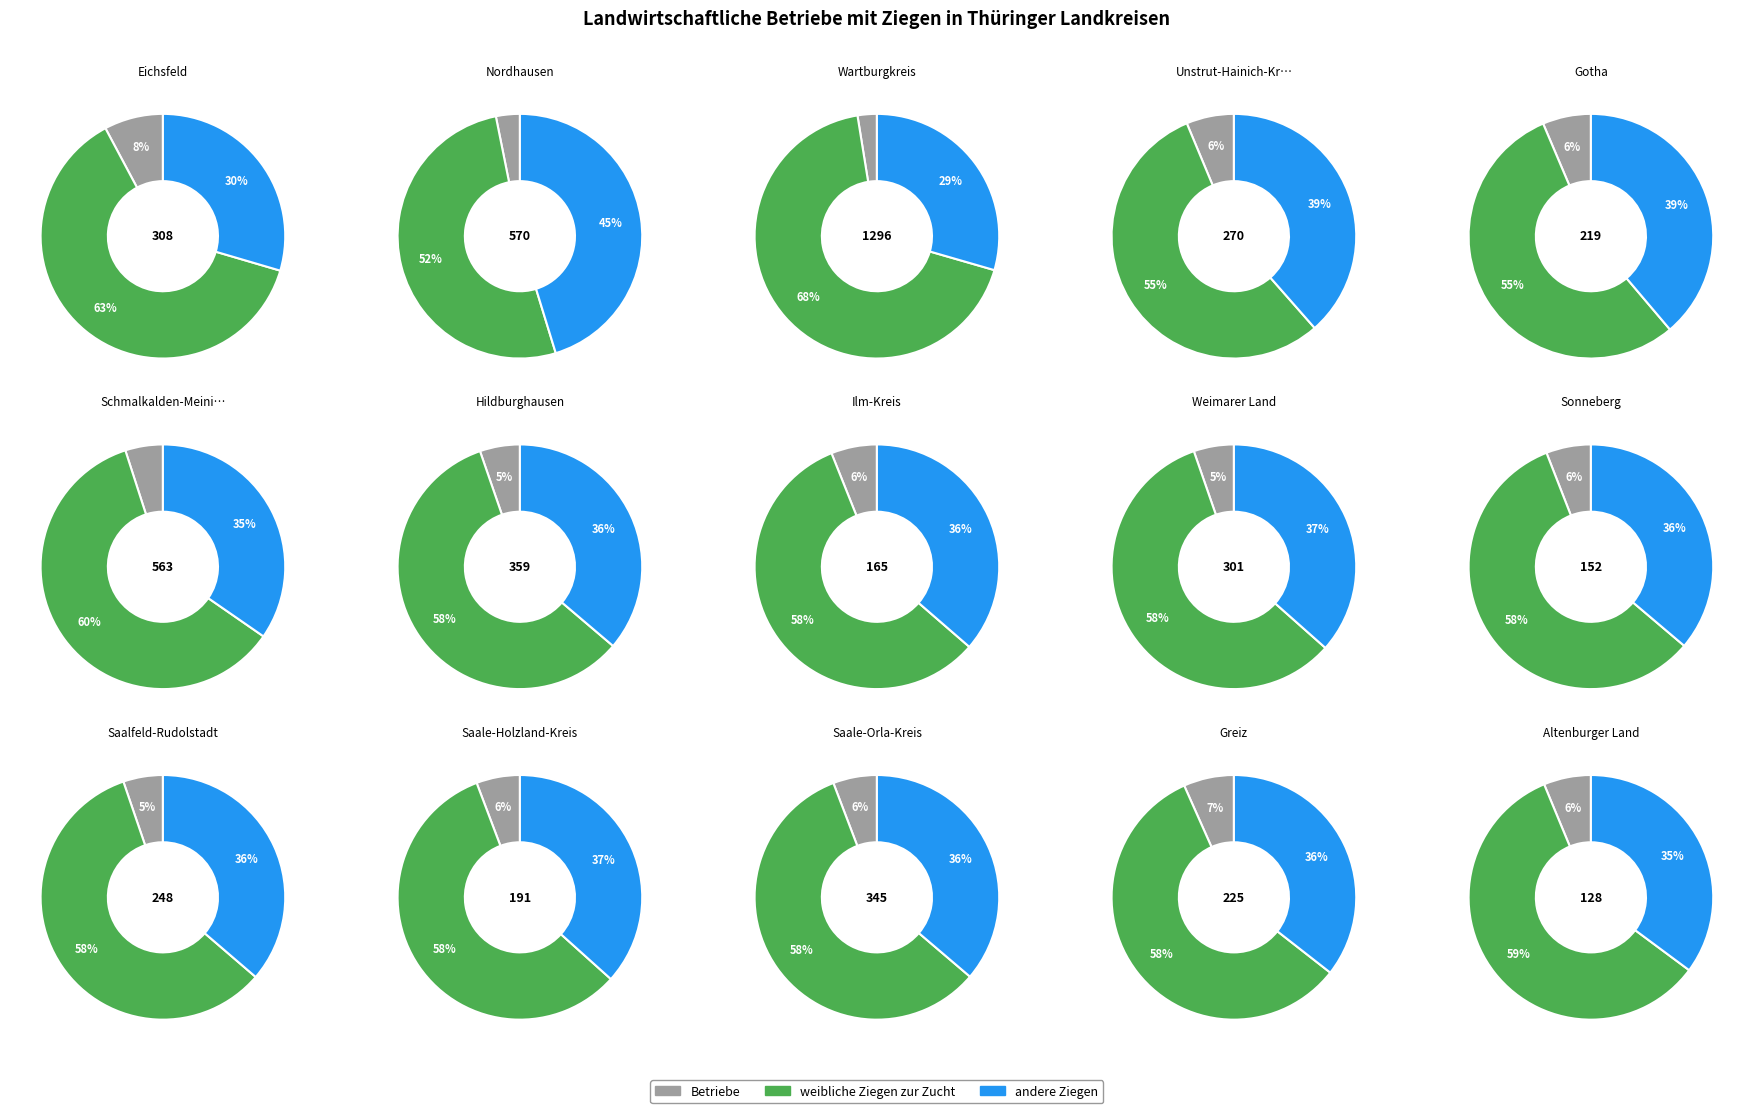

Count the number of slices in the pie.

15